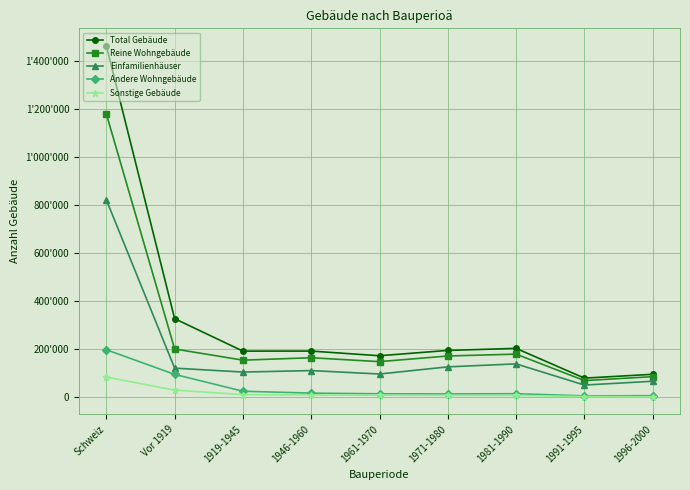

Which label corresponds to the largest value in the chart?

Schweiz